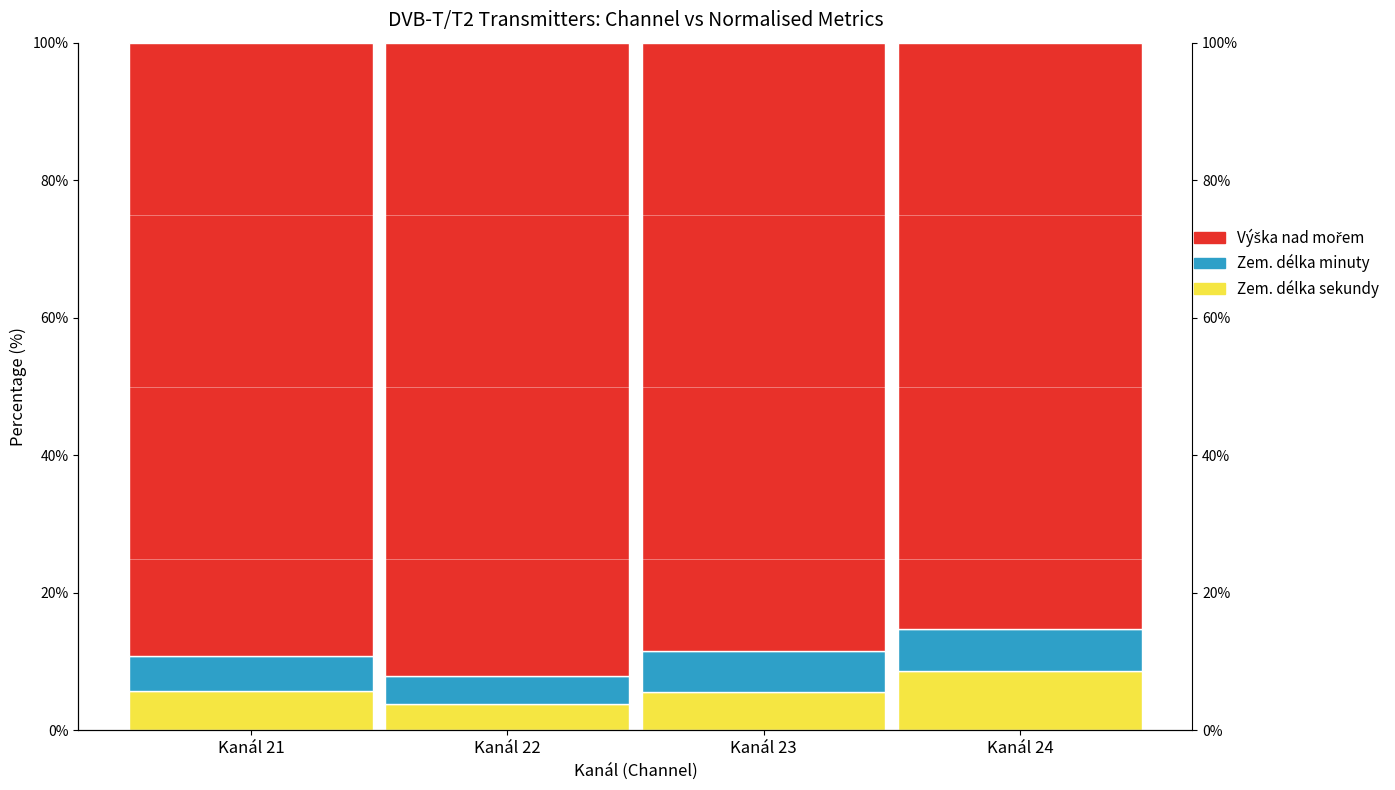

Is it true that Výška nad mořem (avg) equals 88.4 at Kanál 23?

True